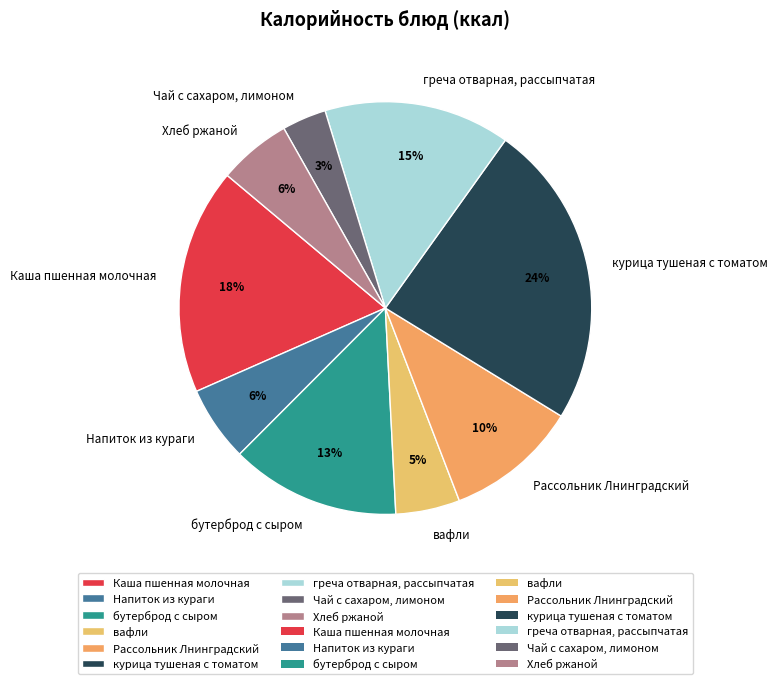

True or false: Хлеб ржаной accounts for 12% of the total.

False